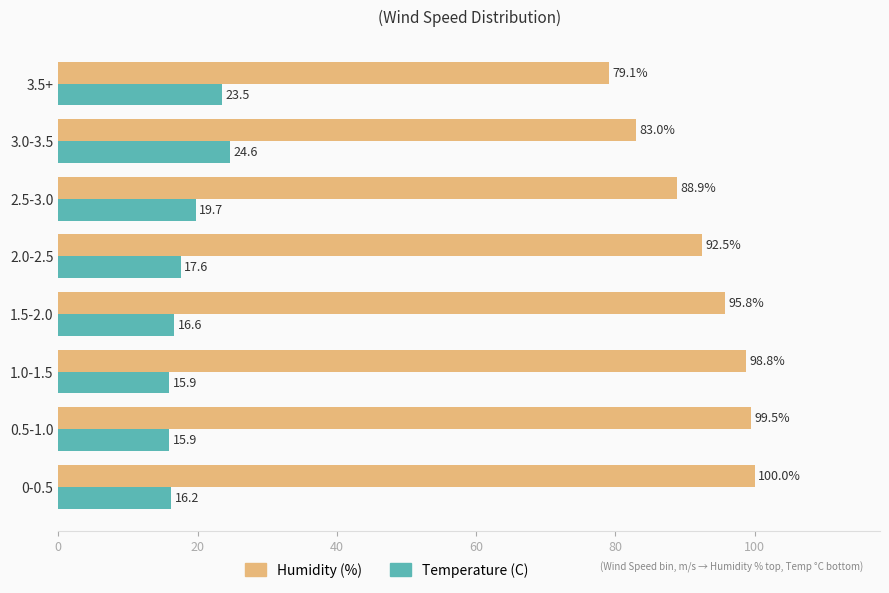

What are all the series names shown in the legend?

Humidity (%), Temperature (C)